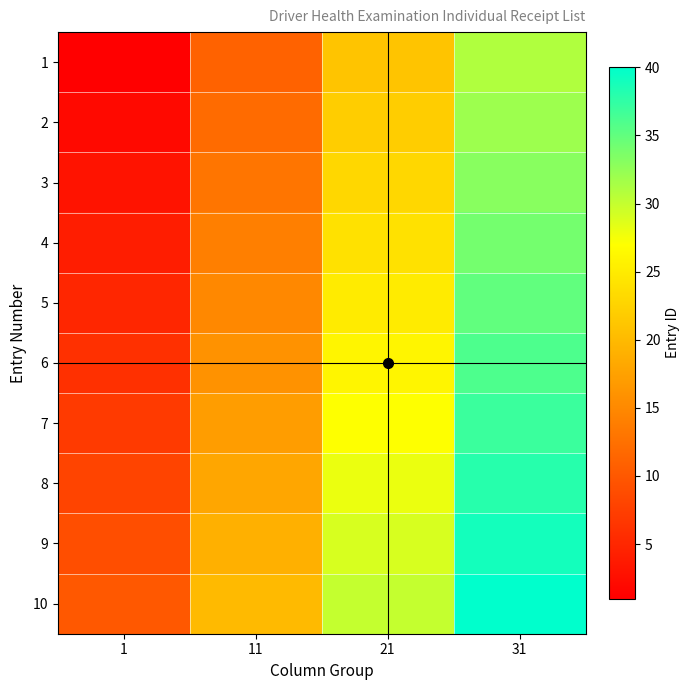

Which label corresponds to the largest value in the chart?

31